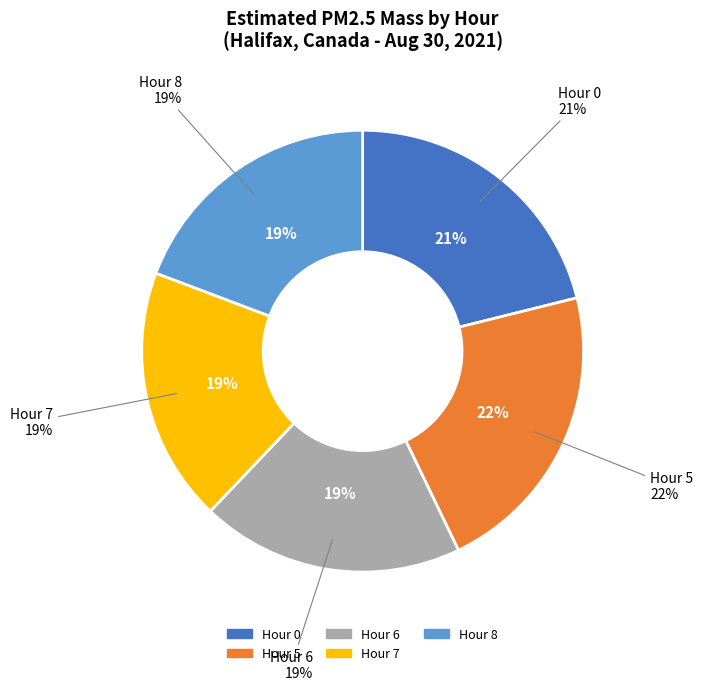

Is there any slice that represents more than half of the pie?

No